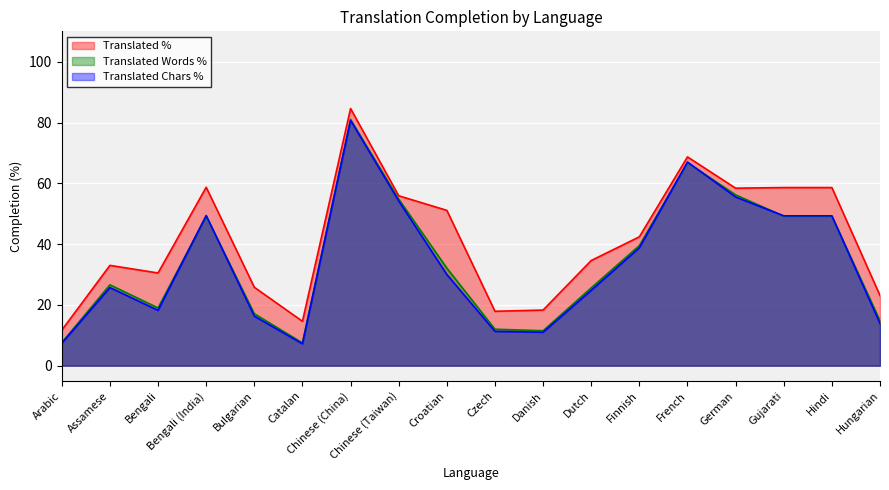

Rank the series by their maximum value, from highest to lowest.

translated_percent, translated_words_percent, translated_chars_percent